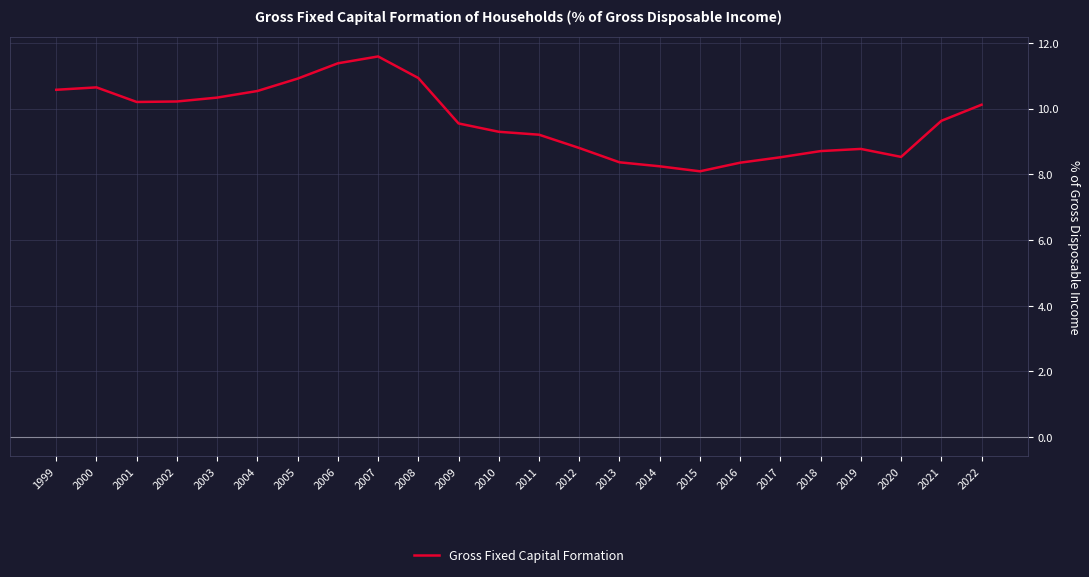

How many lines are shown in the chart?

1